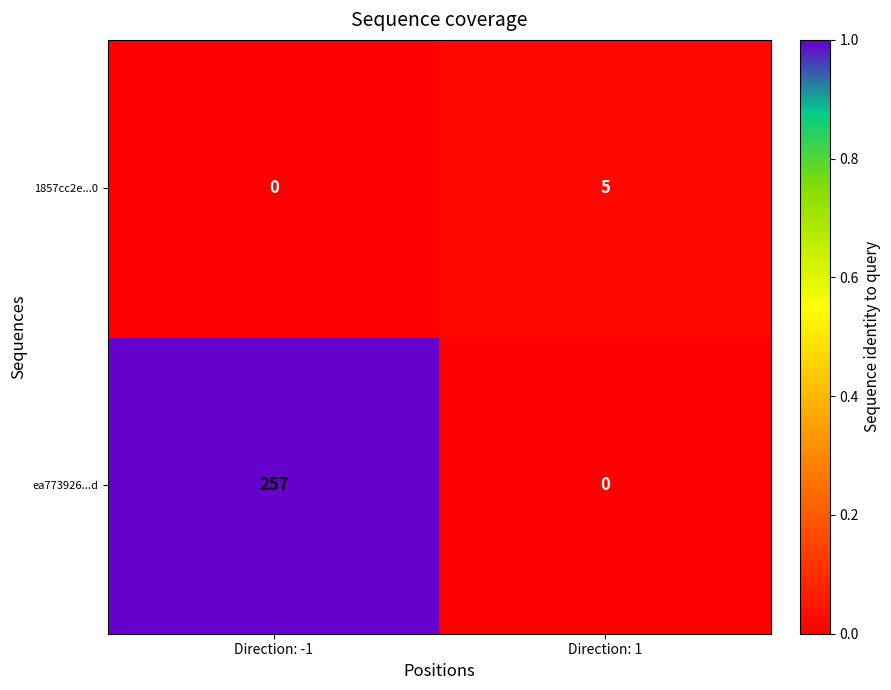

Count the number of data series in this chart.

2